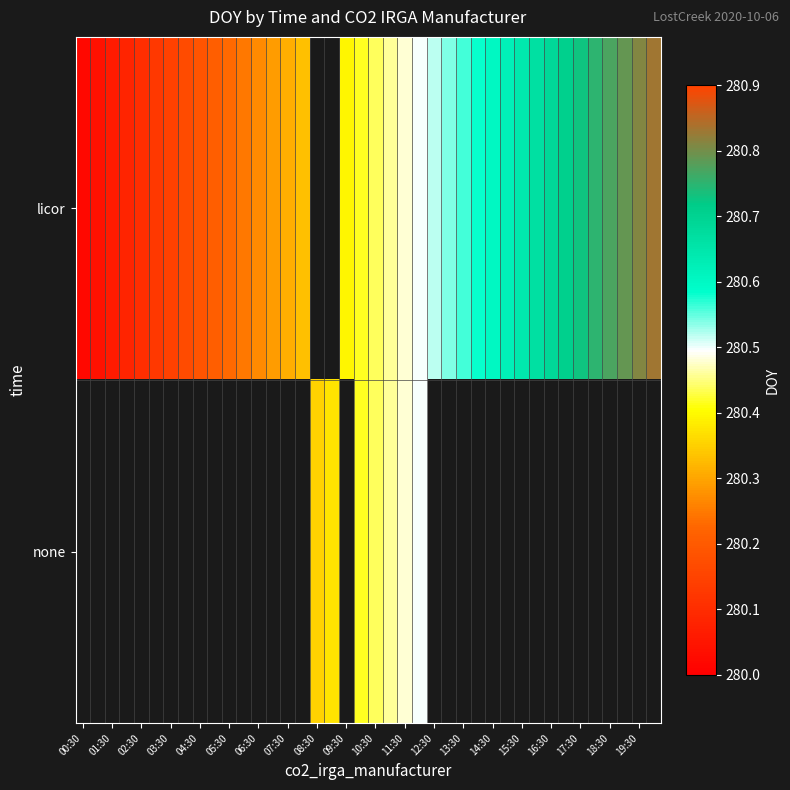

List the series in order of their overall mean, lowest first.

licor, none